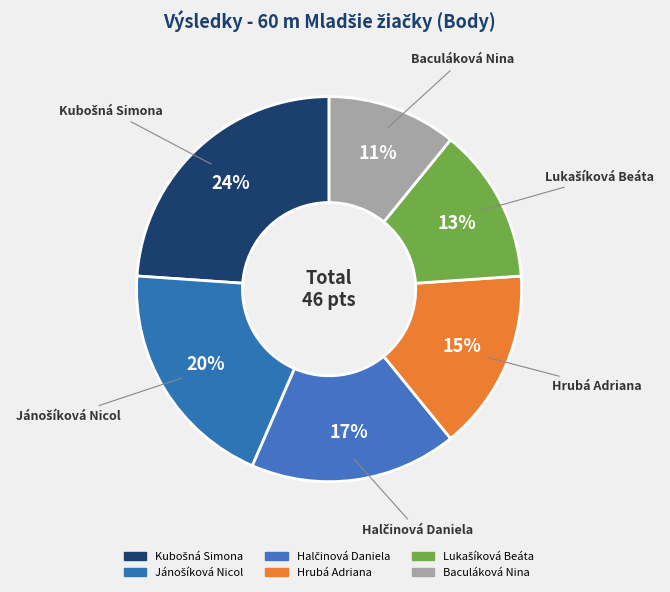

How many segments does this pie chart have?

6